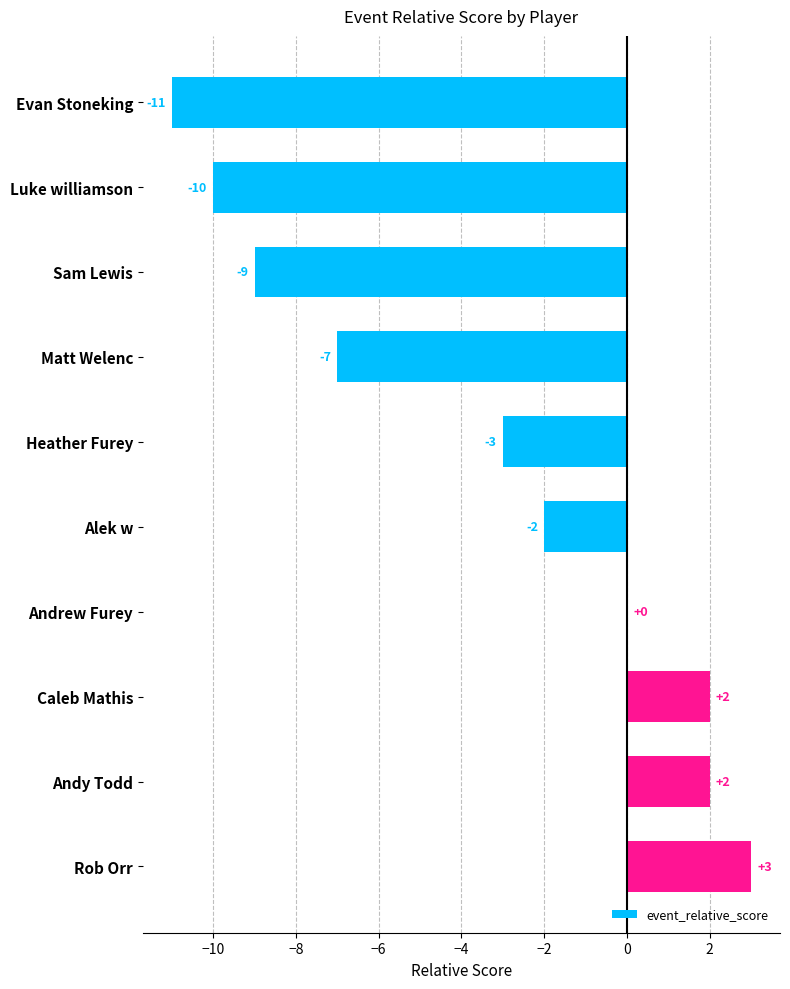

Is it true that the value at Matt Welenc is -7?

True